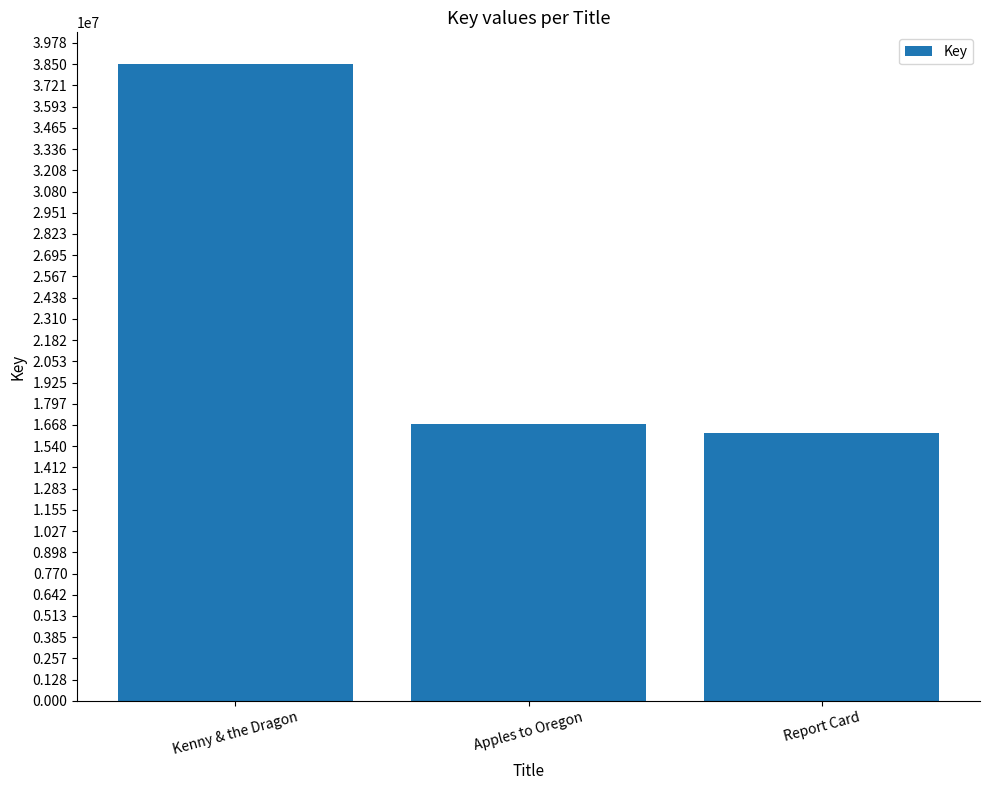

Reading left to right, extract all data points from this chart.

Kenny & the Dragon=38497772	Apples to Oregon=16713496	Report Card=16220892